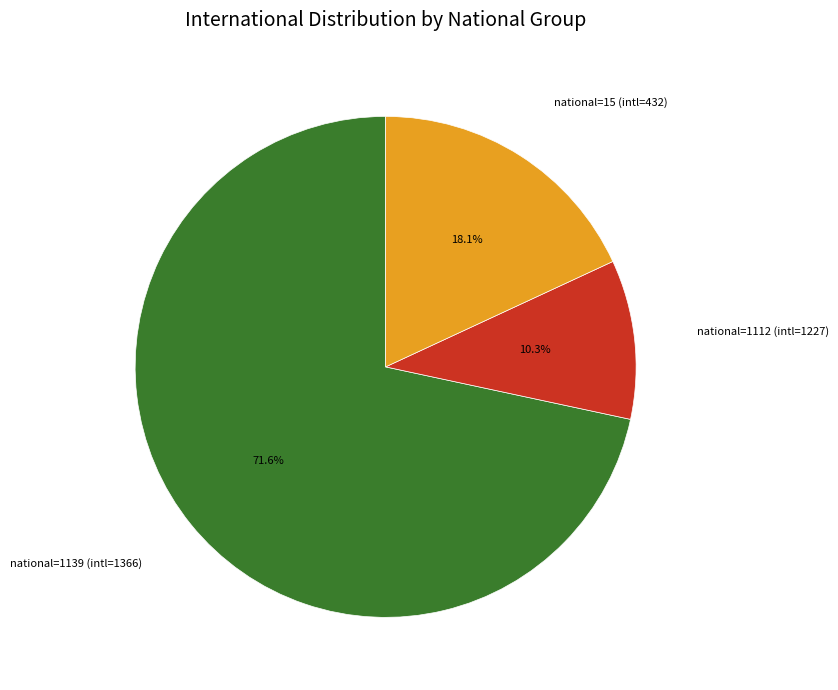

Combined, what portion of the pie is national=15 (intl=432) and national=1112 (intl=1227)?

28.4%